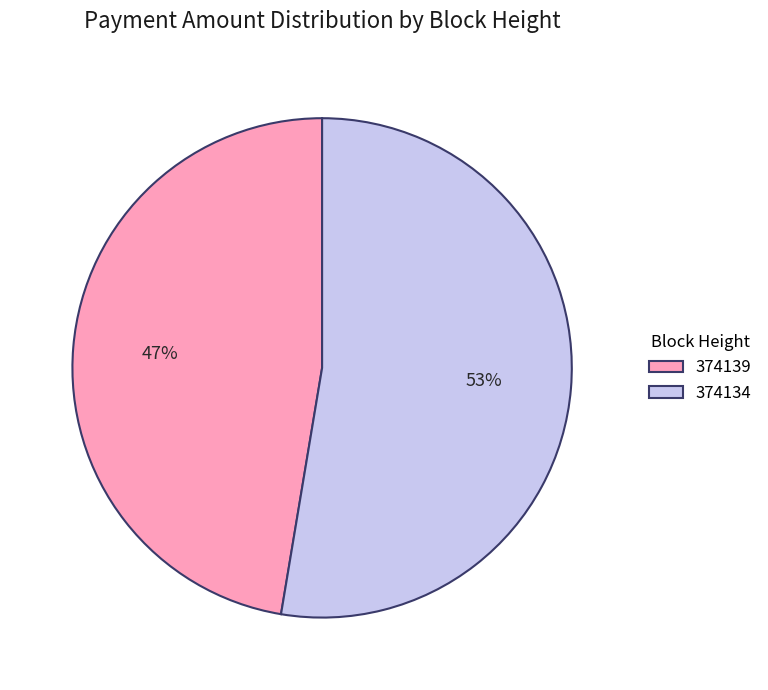

What is the largest slice in the pie chart?

374134